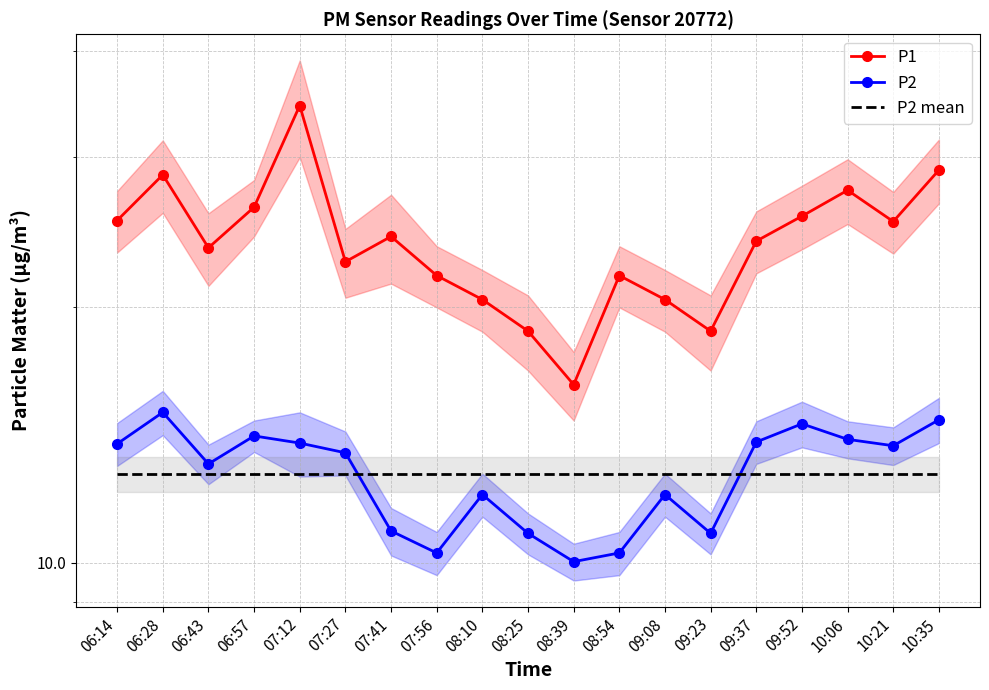

How many data points does each series have?

19